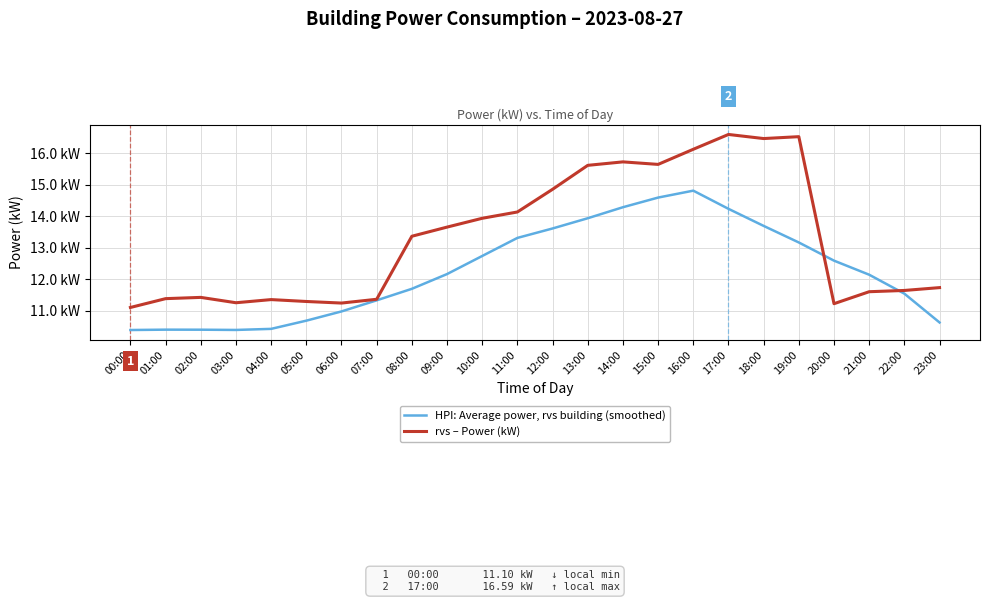

What are all the series names shown in the legend?

HPI: Average power, rvs building (smoothed), rvs – Power (kW)